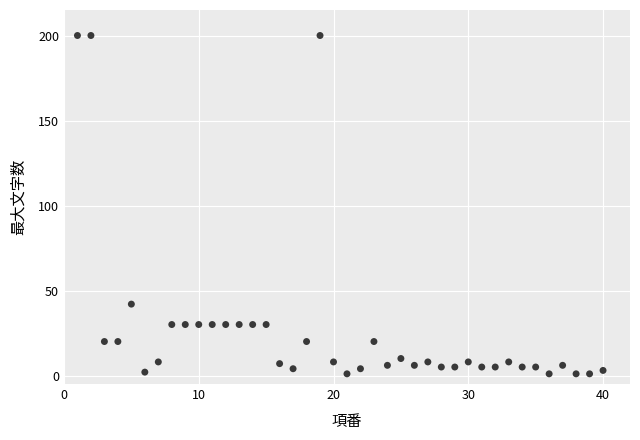

What is the range of Y values (max minus min)?

199